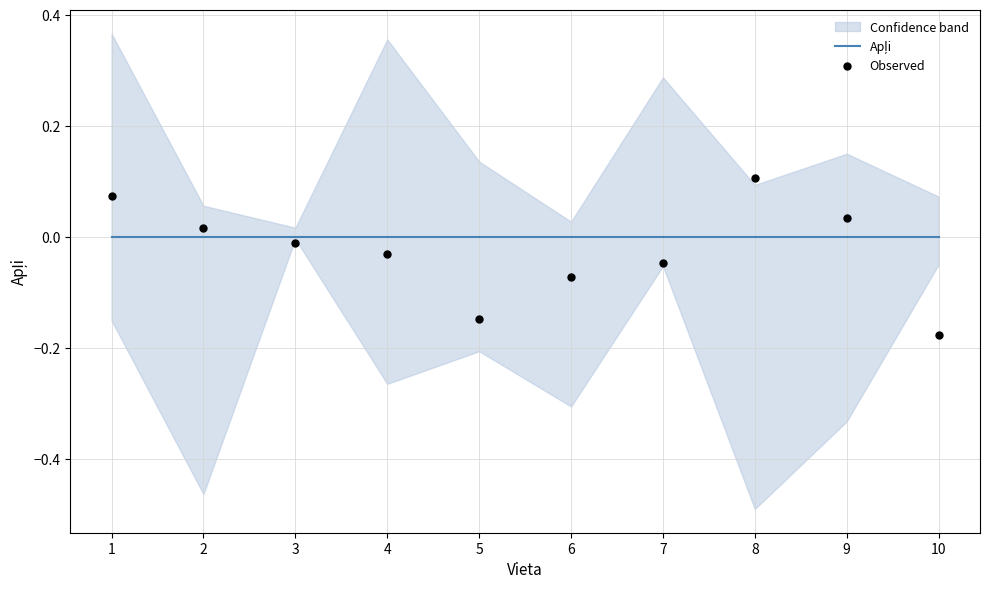

At how many categories does at least one series exceed 0?

4